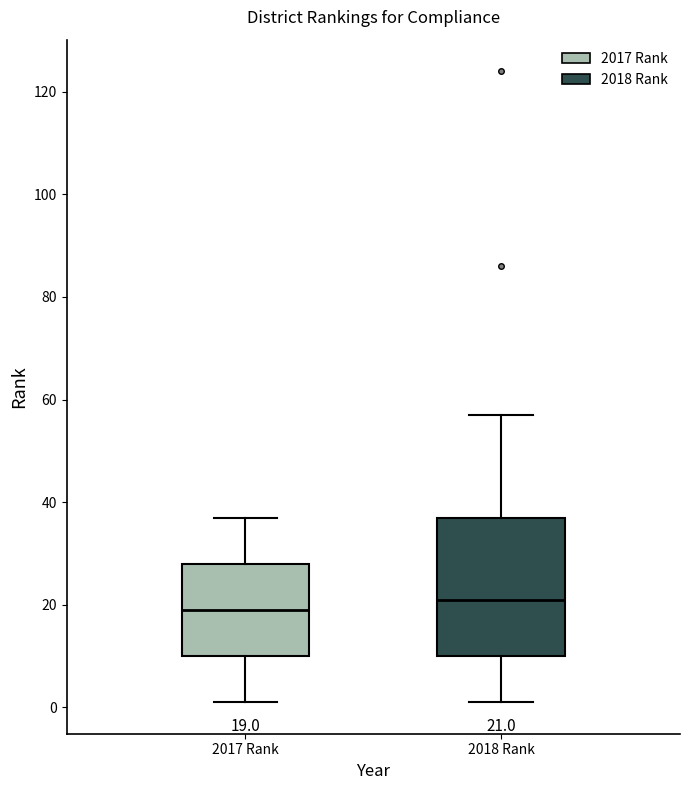

Which box has the lowest median line?

2017 Rank